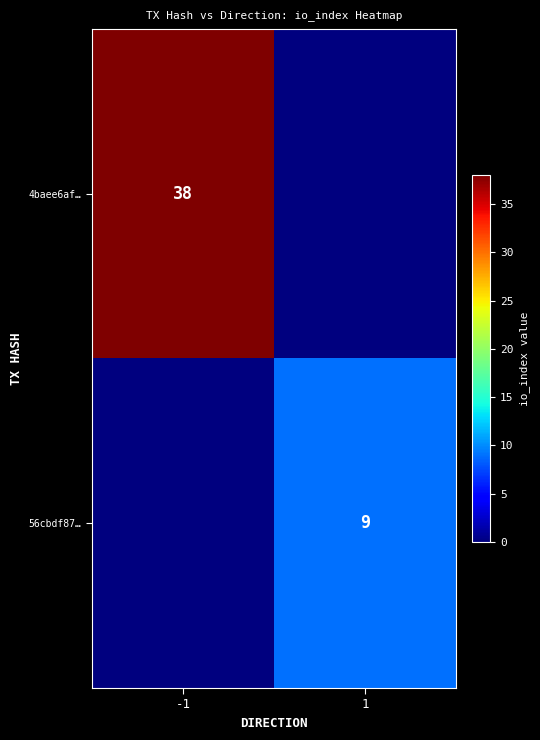

True or false: 4baee6af… has a value of 54 at -1.

False